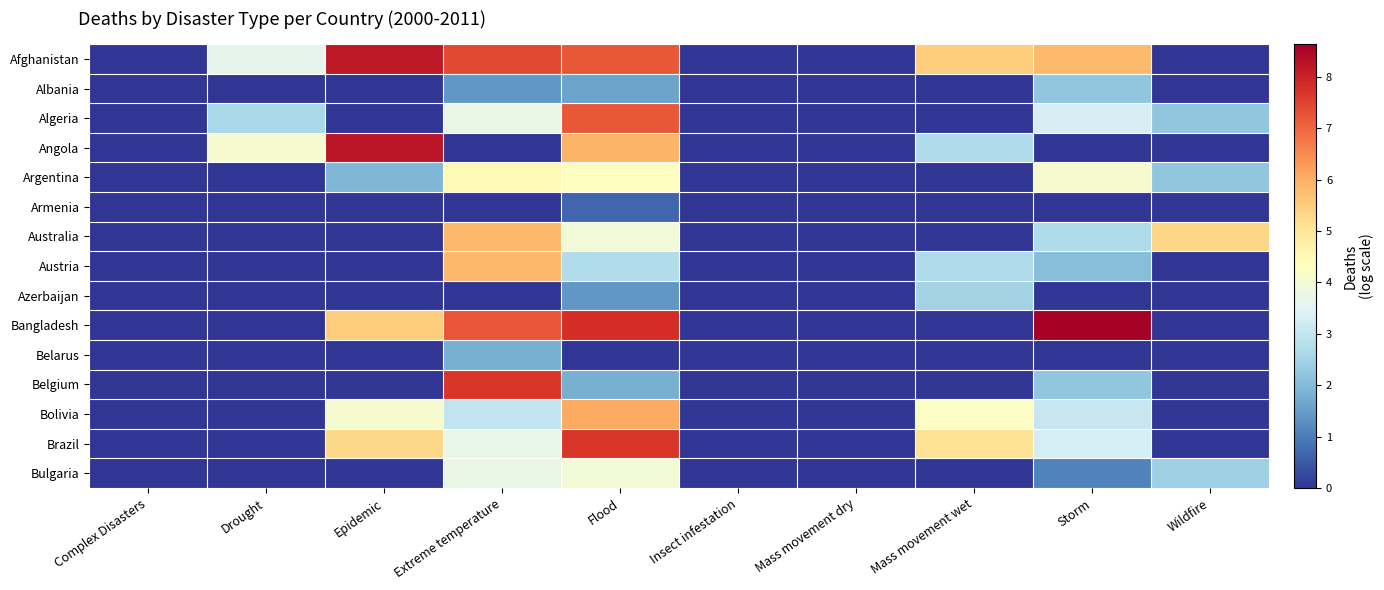

What is the total value across all series at Wildfire?

12.1